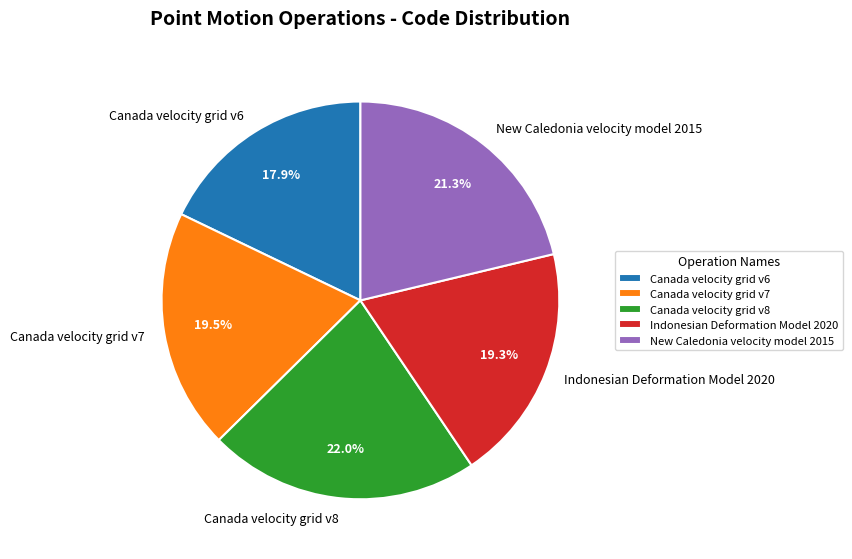

Count the number of slices in the pie.

5